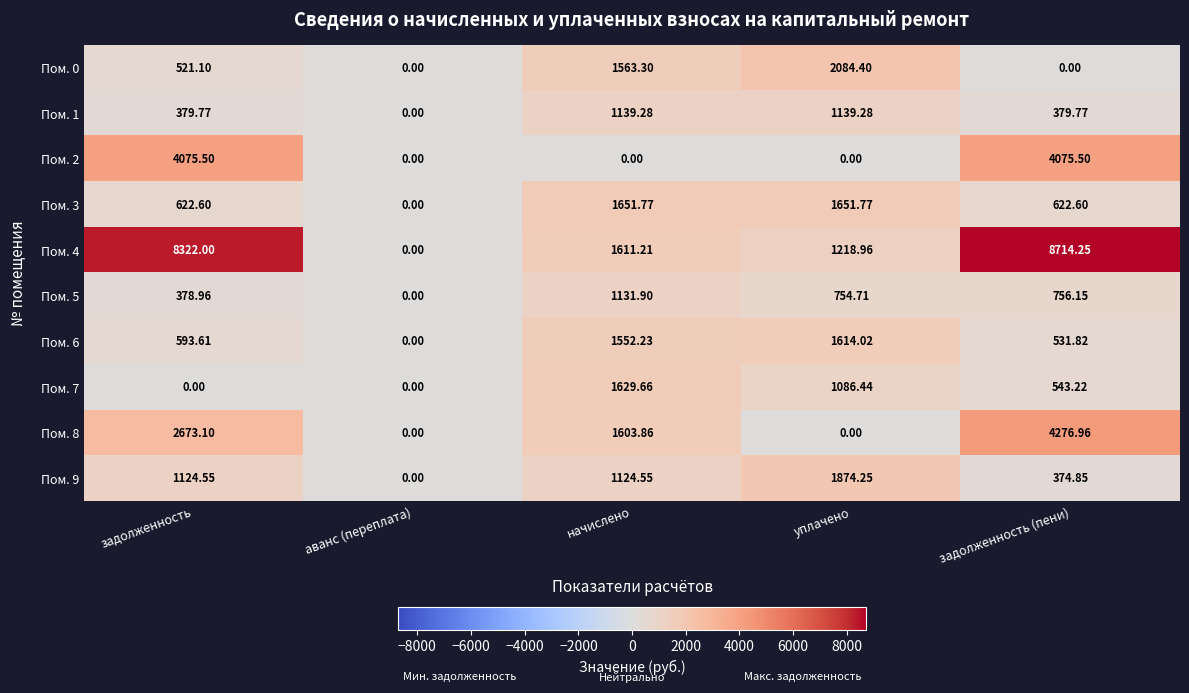

Which label corresponds to the largest value in the chart?

задолженность (пени)